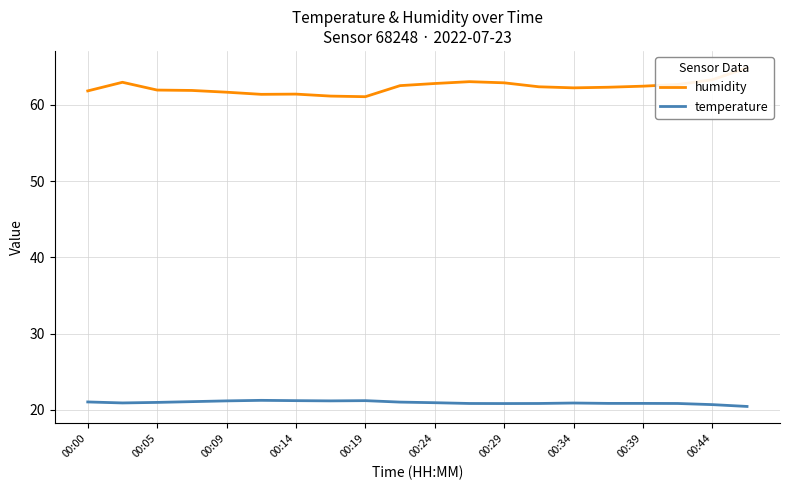

Is it true that temperature equals 11.4 at 00:19?

False